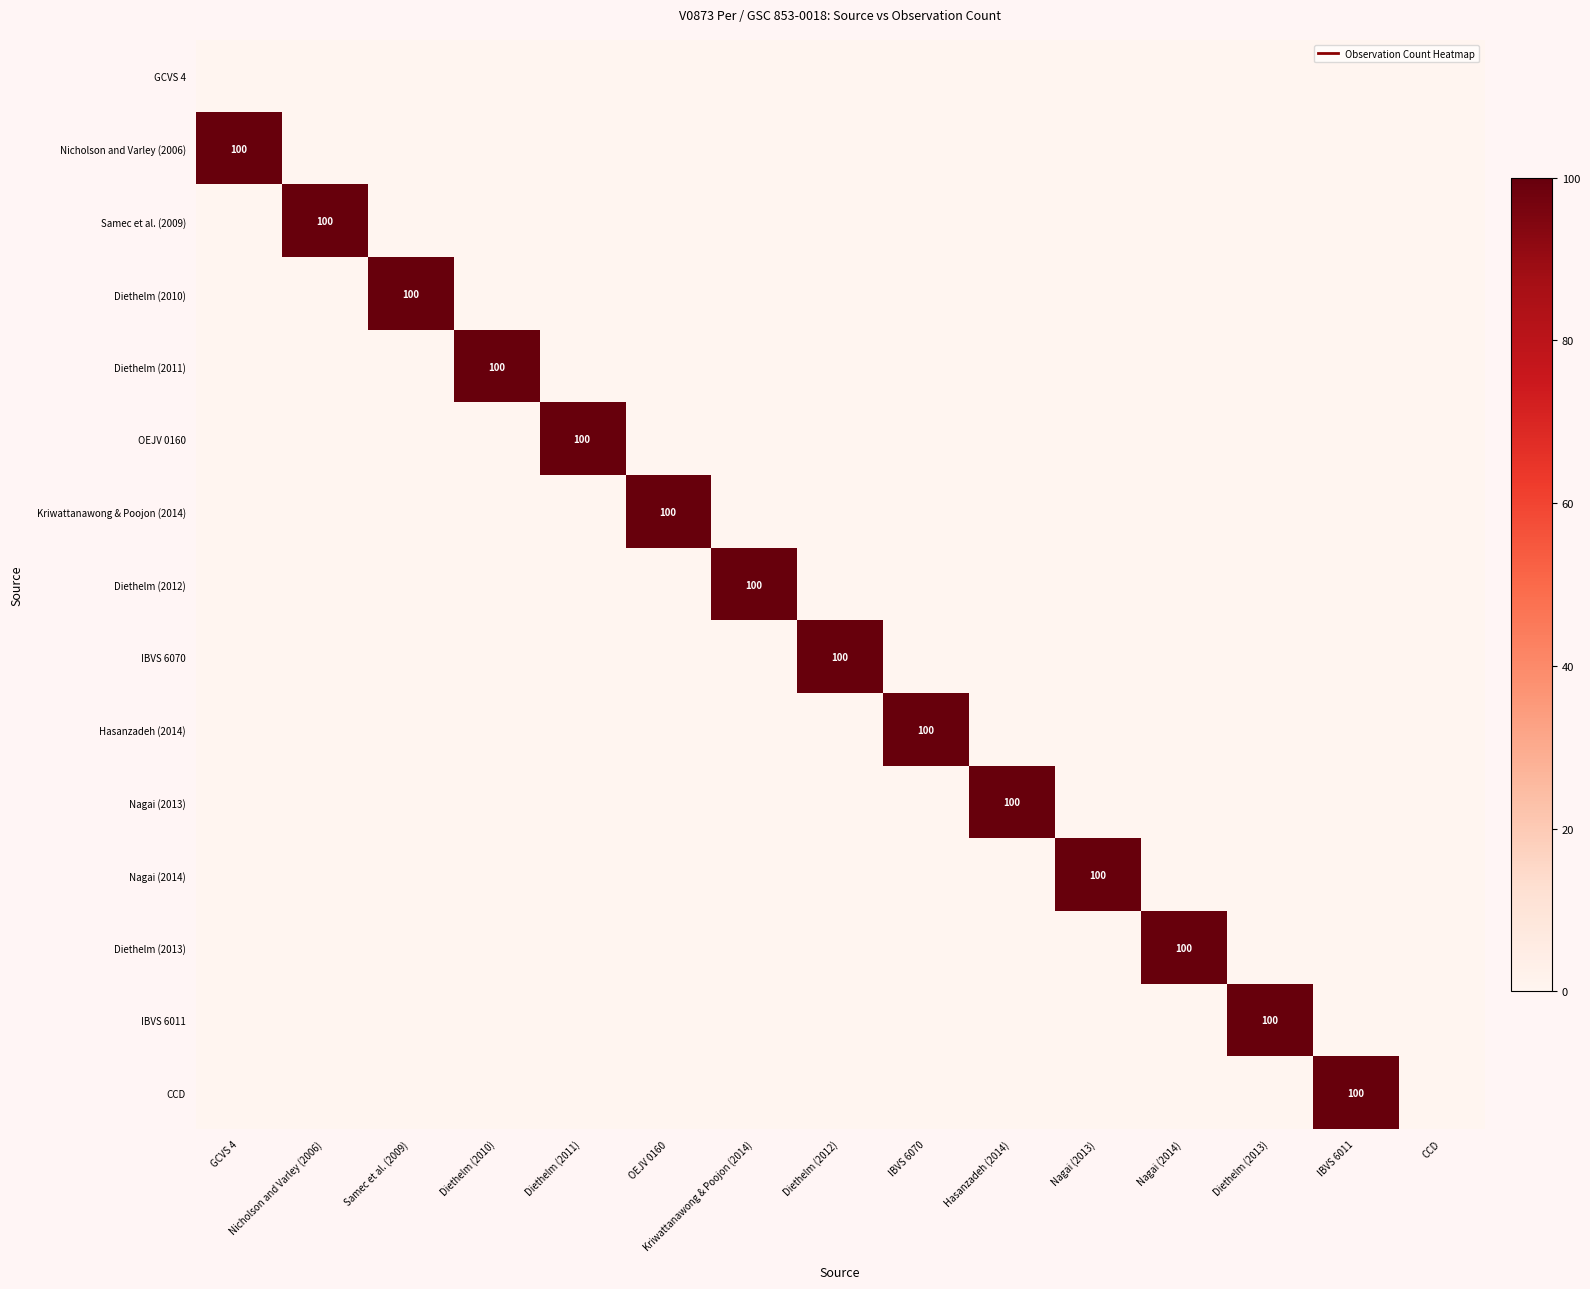

How many series are shown in this chart?

15